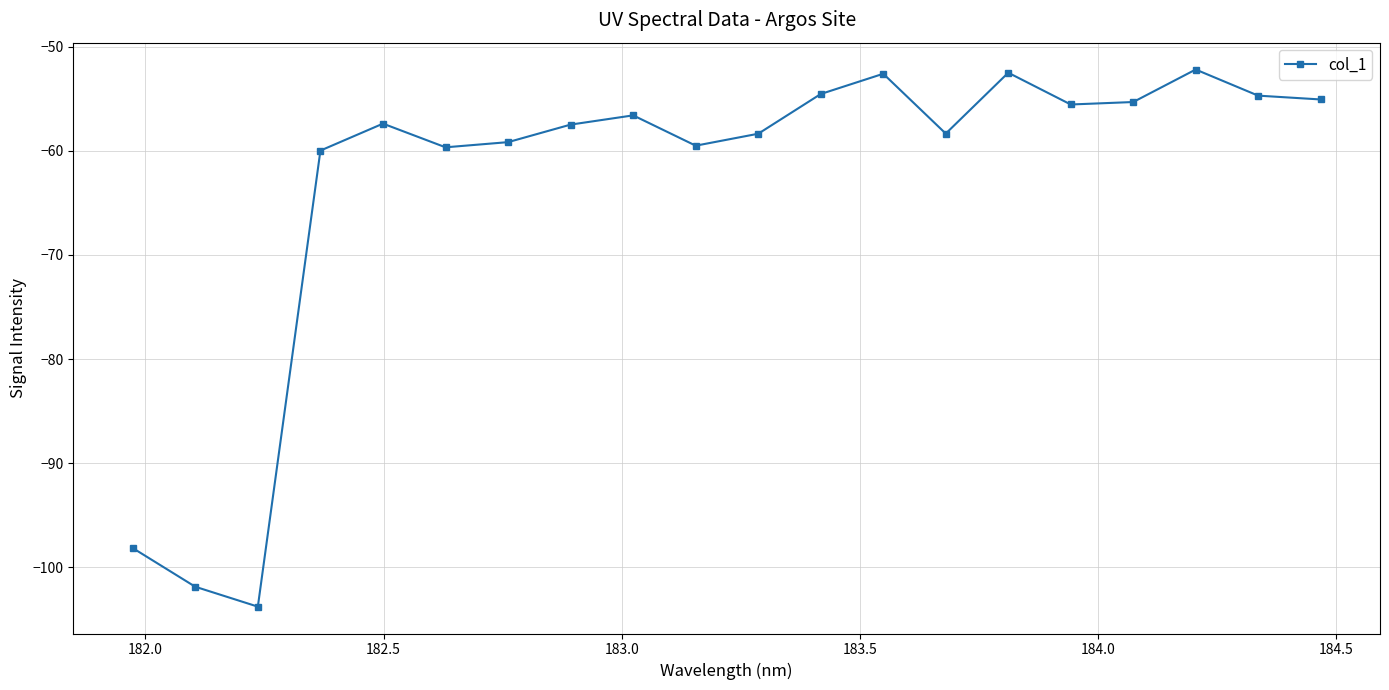

What is the average value?

-63.1